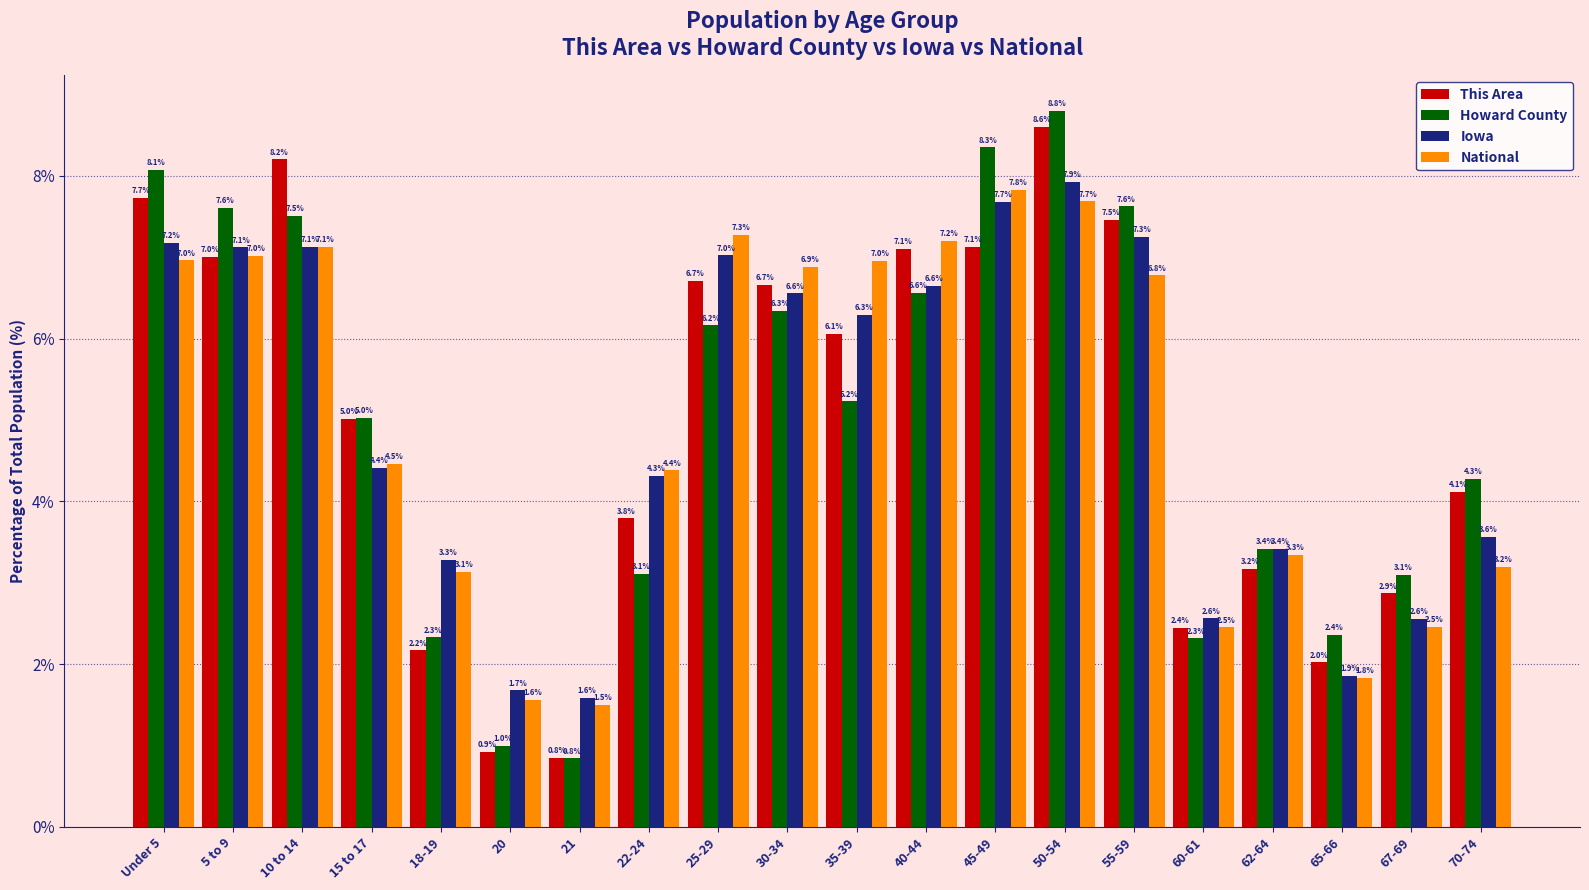

What is the approximate value of This Area at 70-74?

4.1